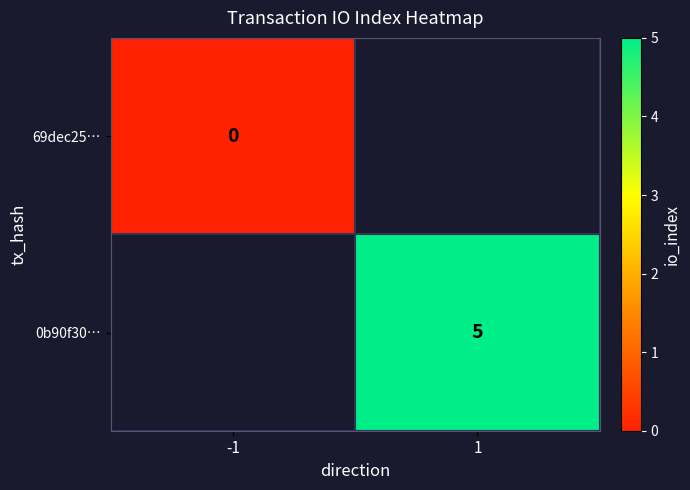

Which category has the highest value across all series?

1